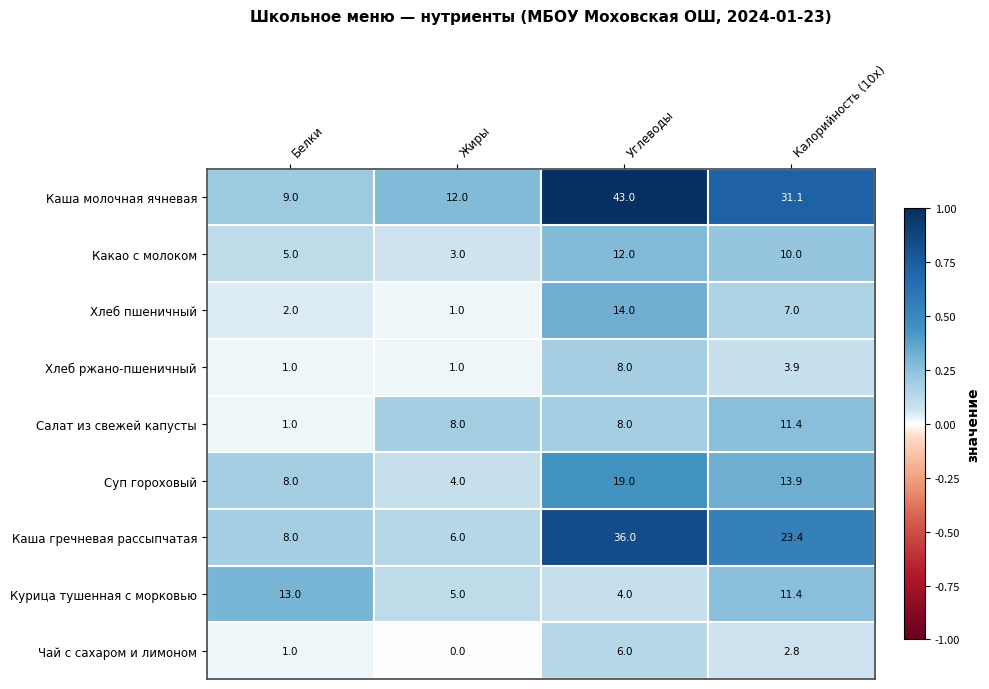

Which category has the lowest value in the Каша молочная ячневая series?

Белки